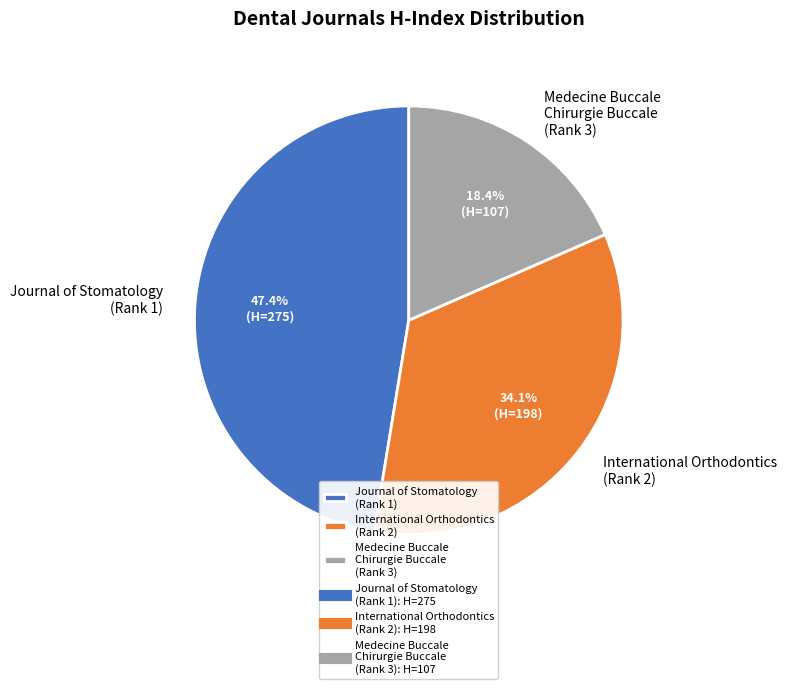

What is the ratio of the value at International Orthodontics (Rank 2) to the value at Journal of Stomatology (Rank 1)?

0.7